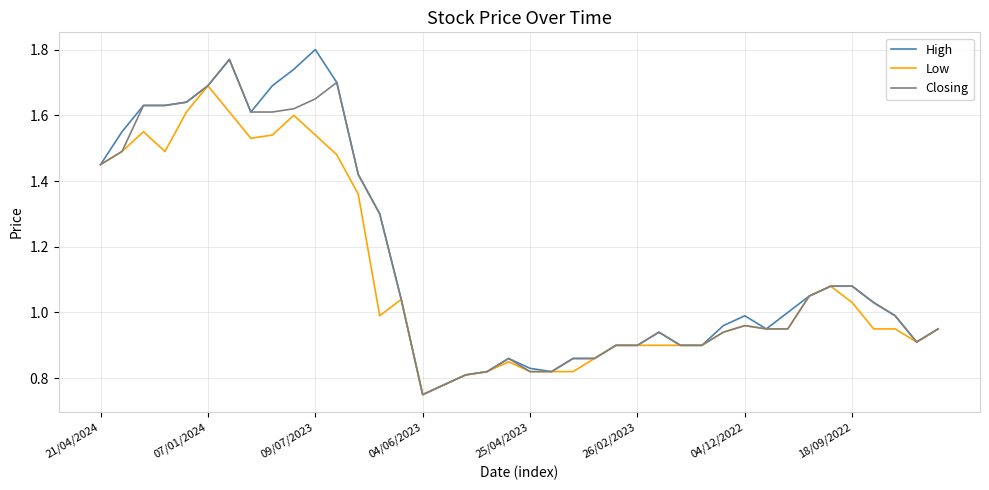

Which series has the widest spread of values?

High